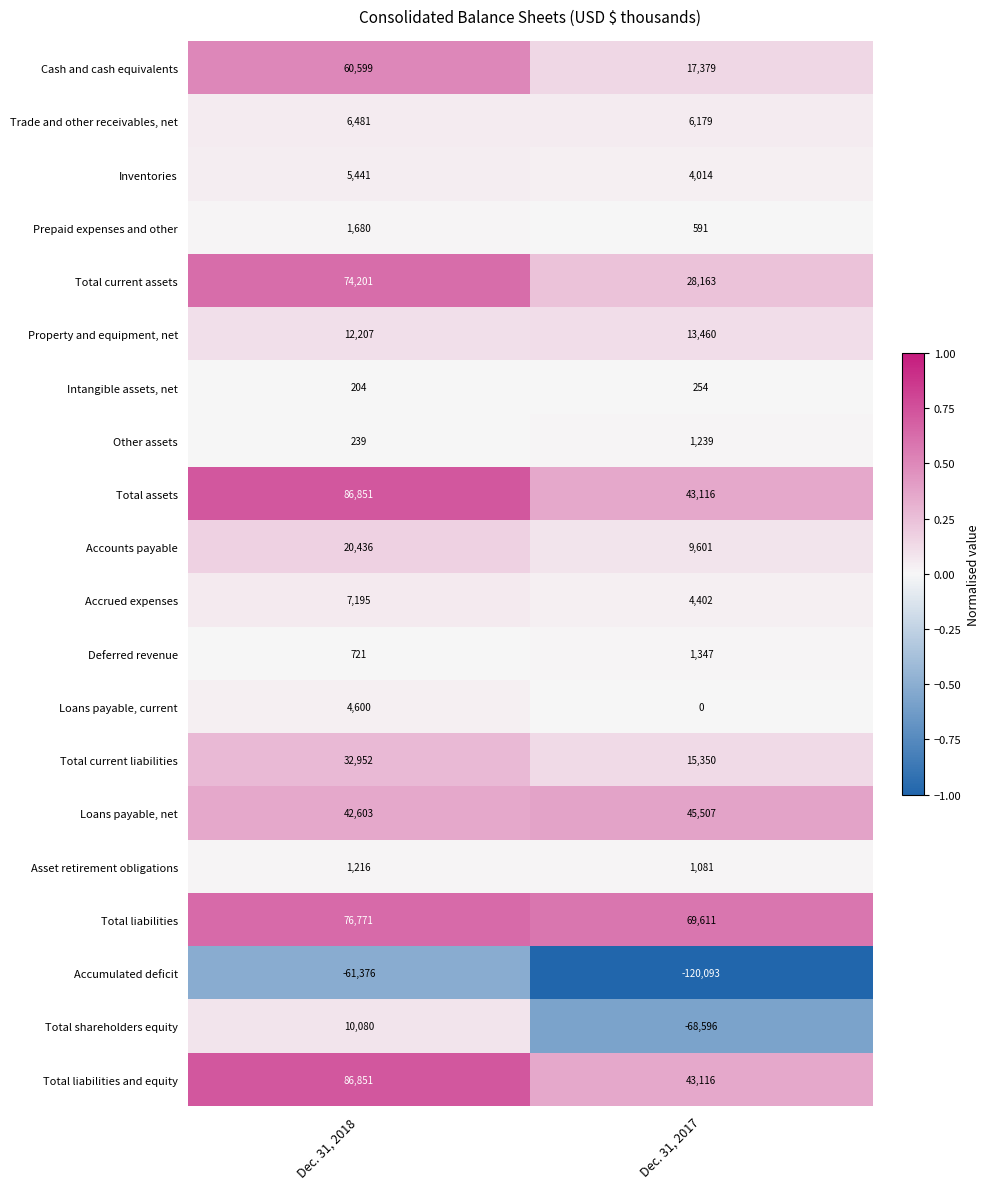

Which label corresponds to the largest value in the chart?

Dec. 31, 2018